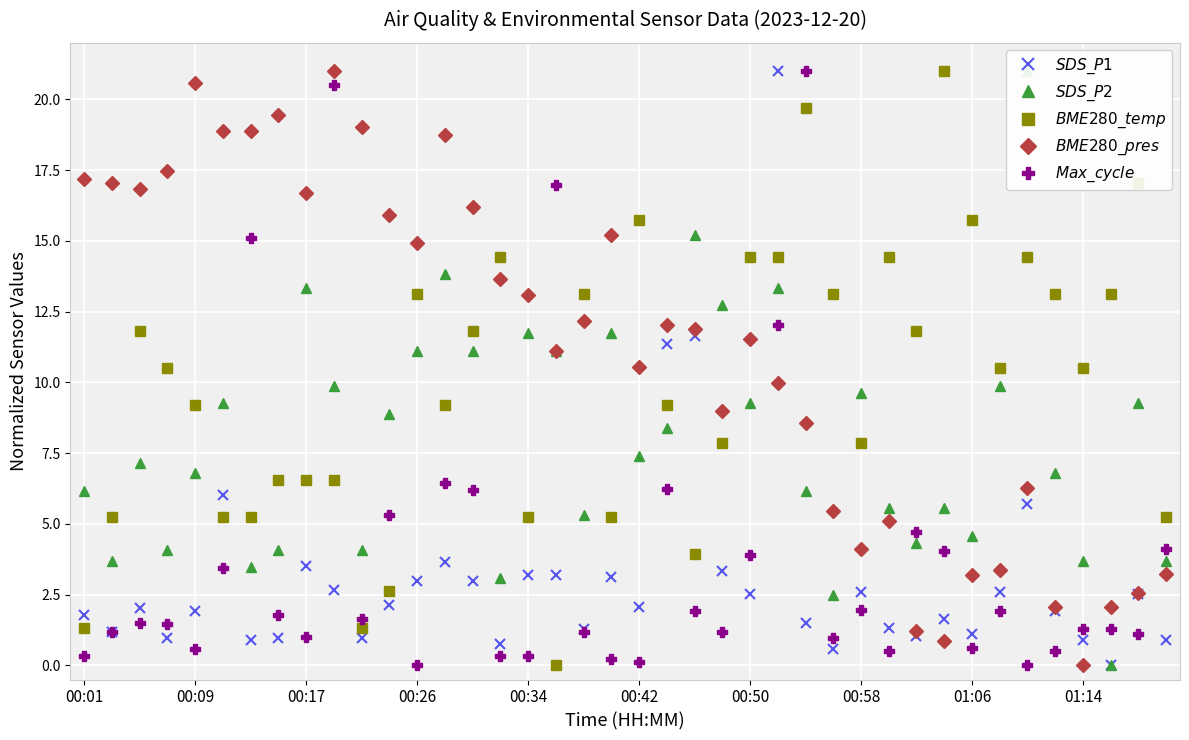

How many categories are shown in the chart?

40